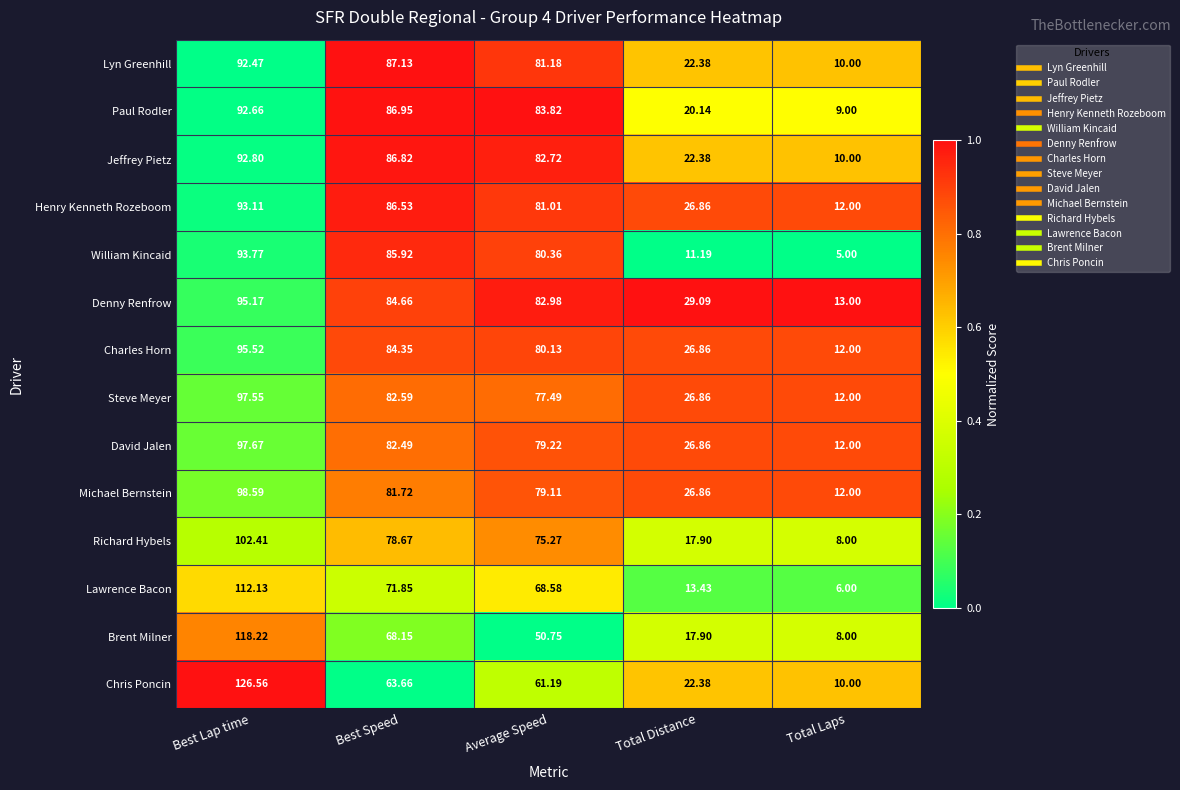

At which category is the sum across all series the highest?

Best Lap time